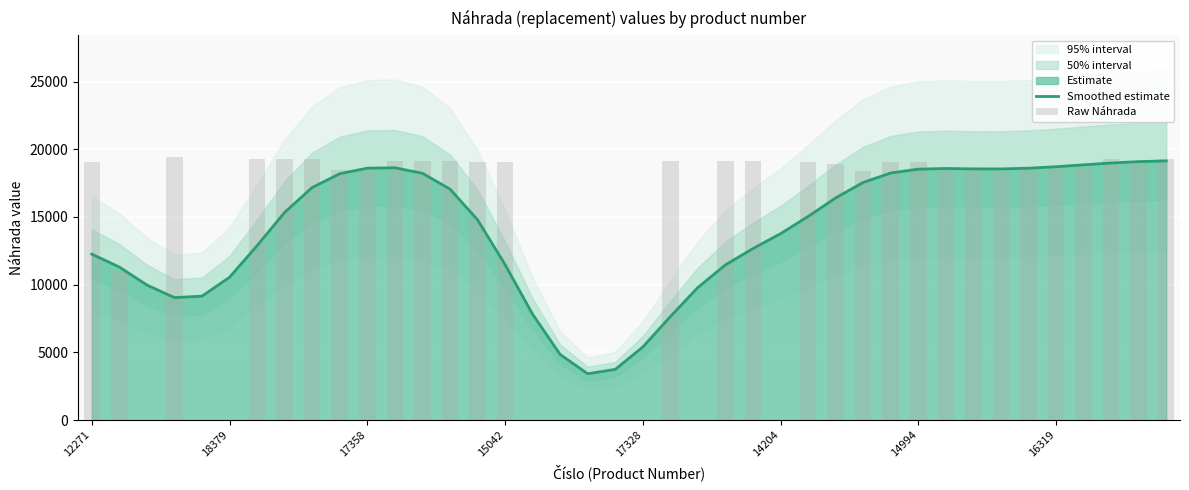

How many values in the Raw Náhrada series exceed 18915?

19